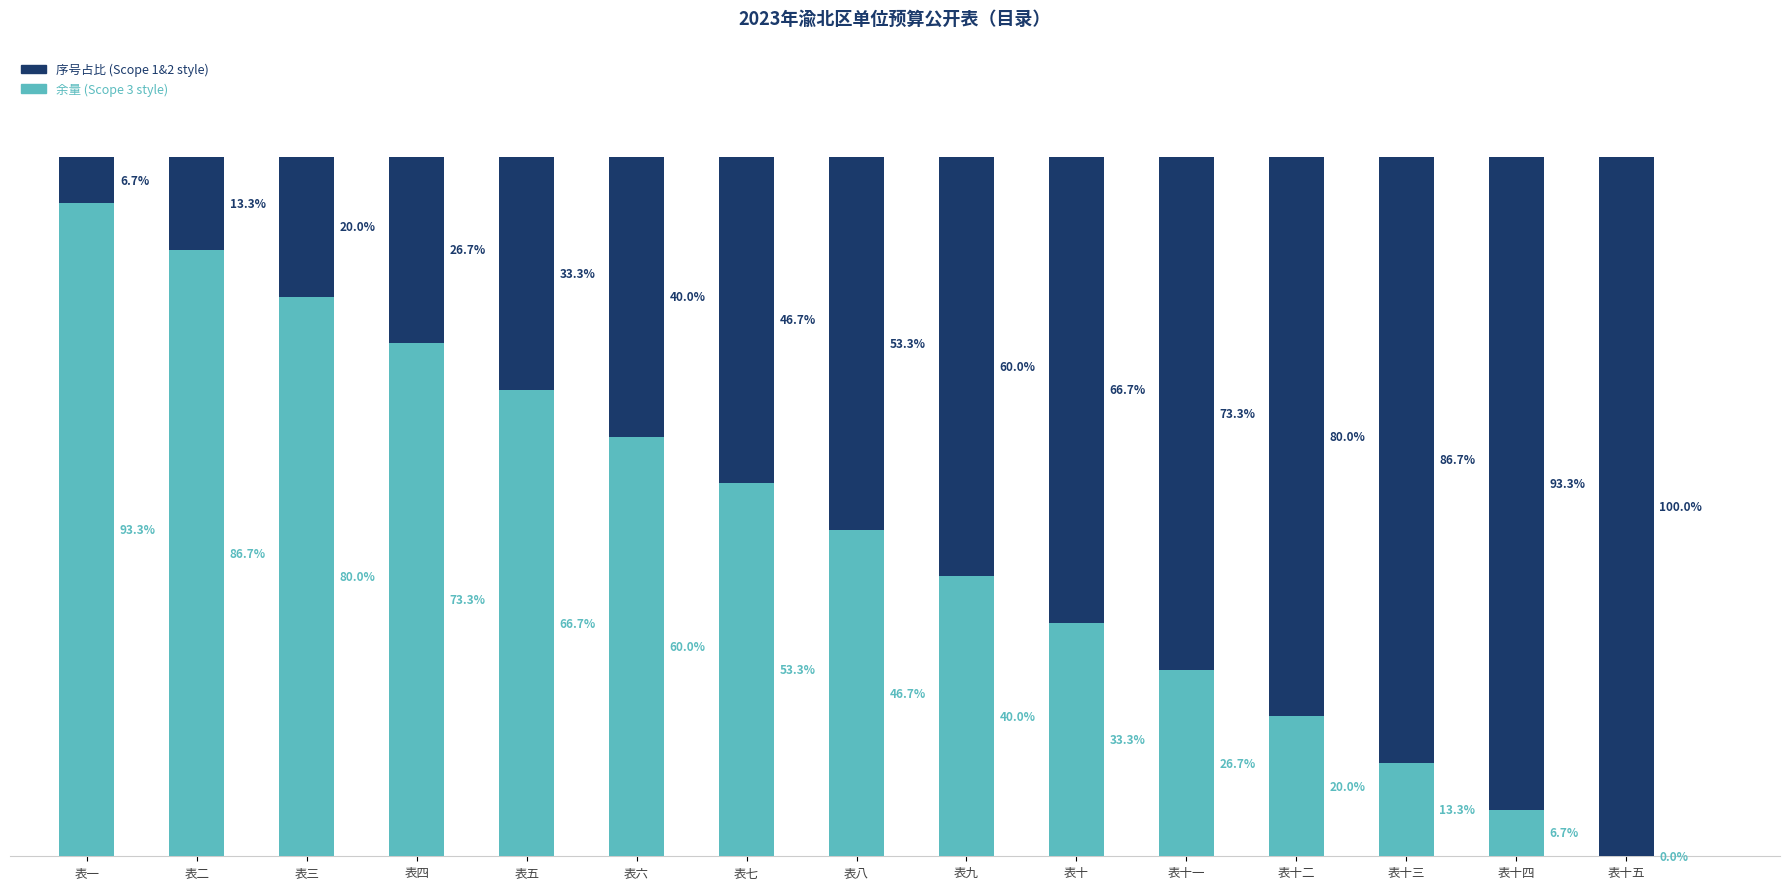

Are the bars grouped side by side (vs. stacked)?

No